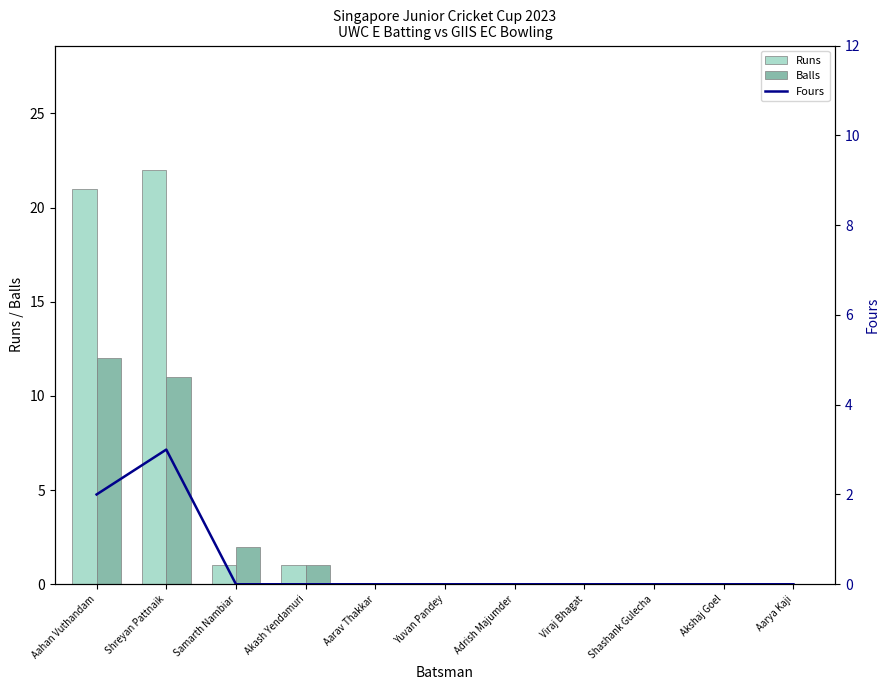

What position from the right is Akshaj Goel?

2